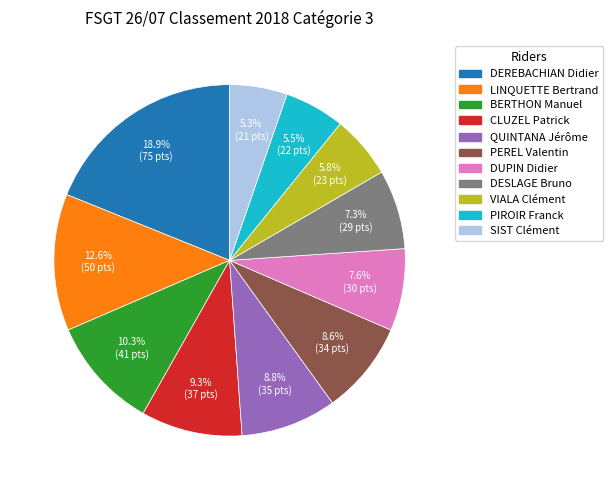

Which category has the biggest portion of the pie?

DEREBACHIAN Didier